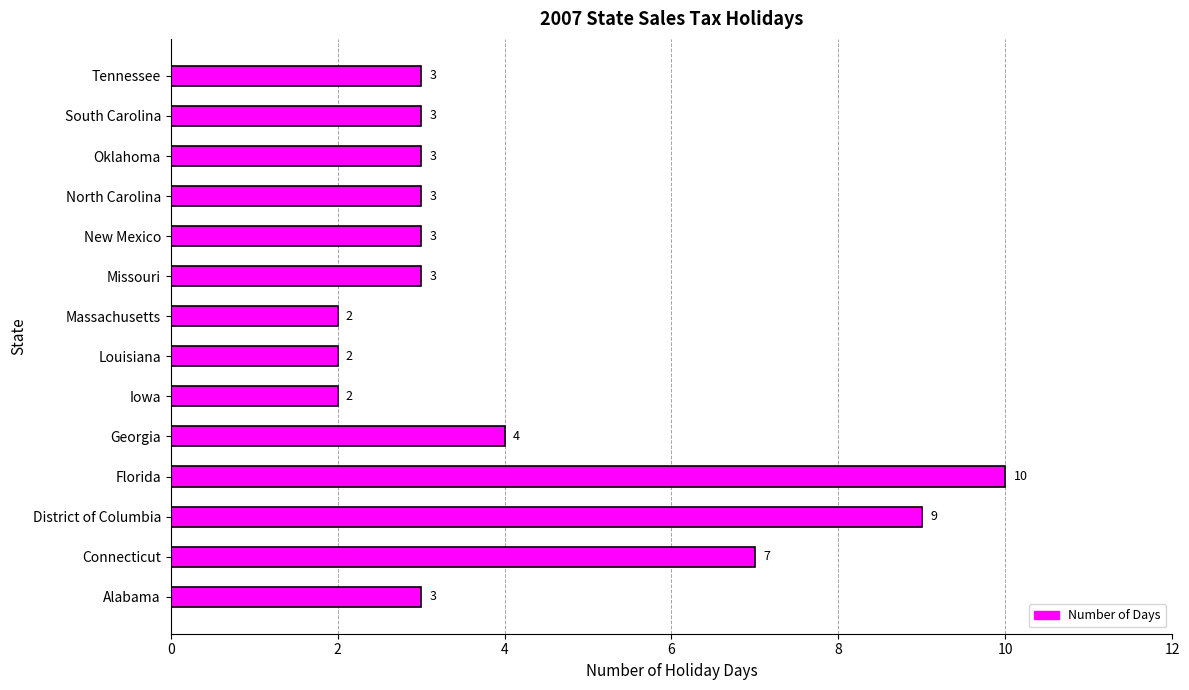

The value at North Carolina is 2. True or false?

False